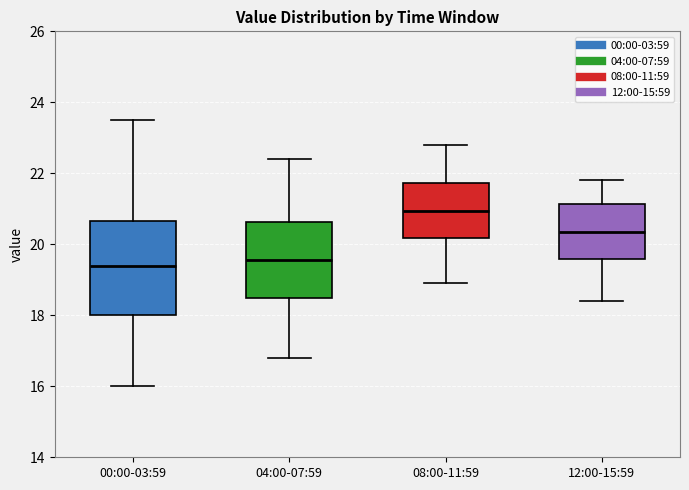

Where is the lower edge of the box for 00:00-03:59 on the y-axis? The values are not printed on the chart, so give them approximately, as read against the axis.

18.0